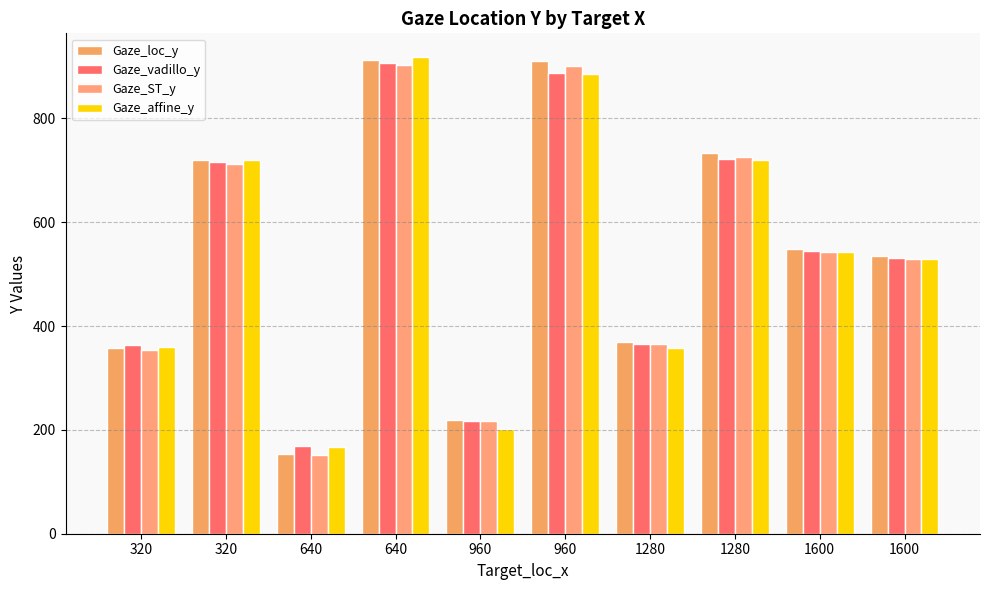

Which has a higher value, 1280 or 640?

1280